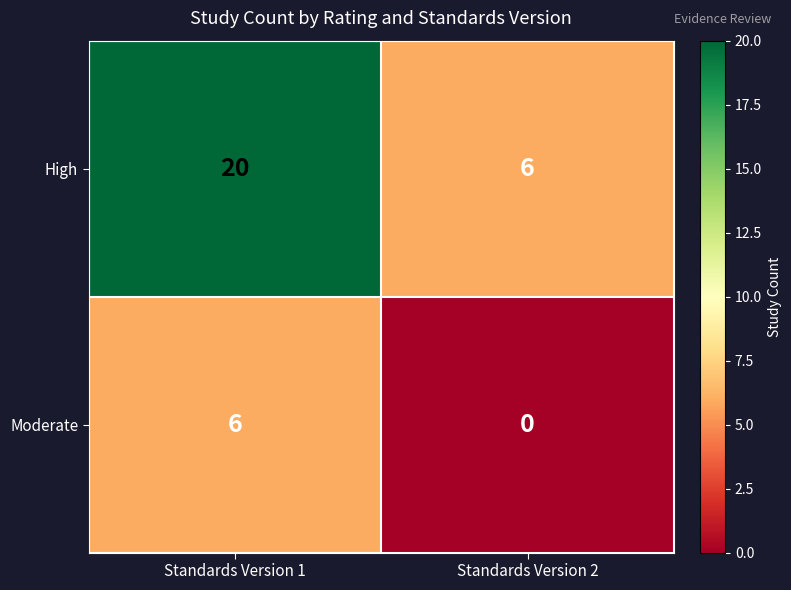

Count the number of data series in this chart.

2